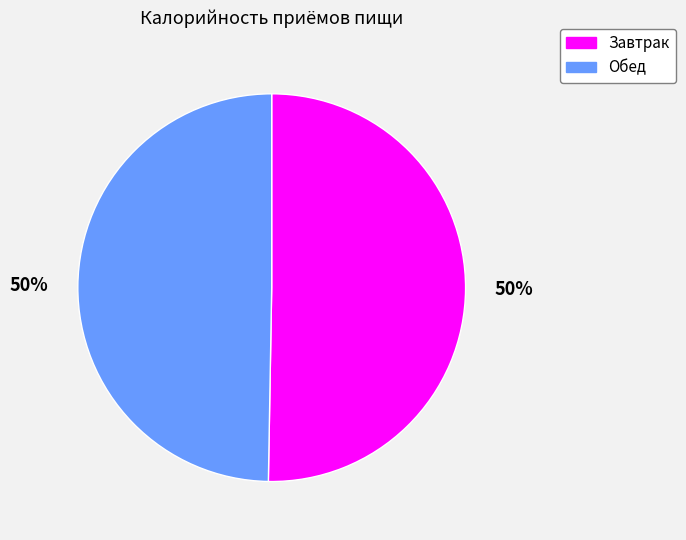

How many slices are in this pie chart?

2